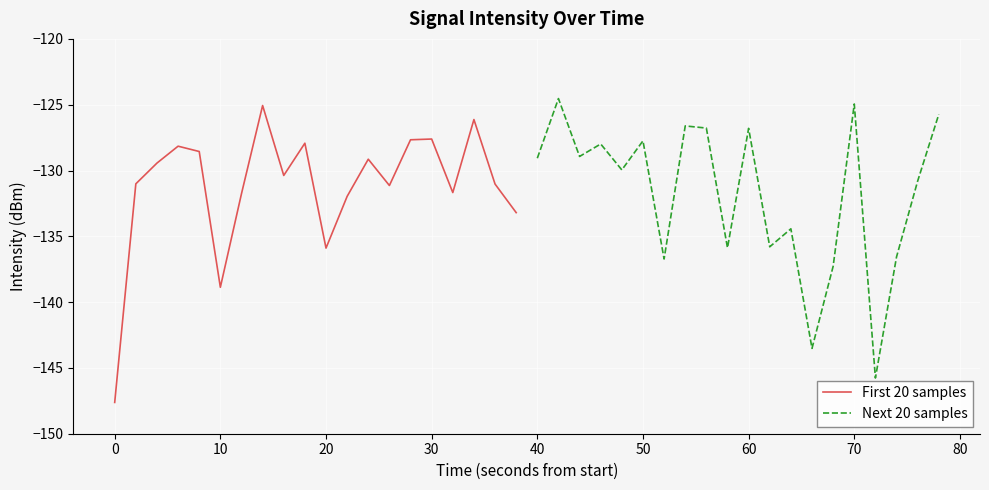

True or false: First 20 samples has a value of -138.9 at 10.

True